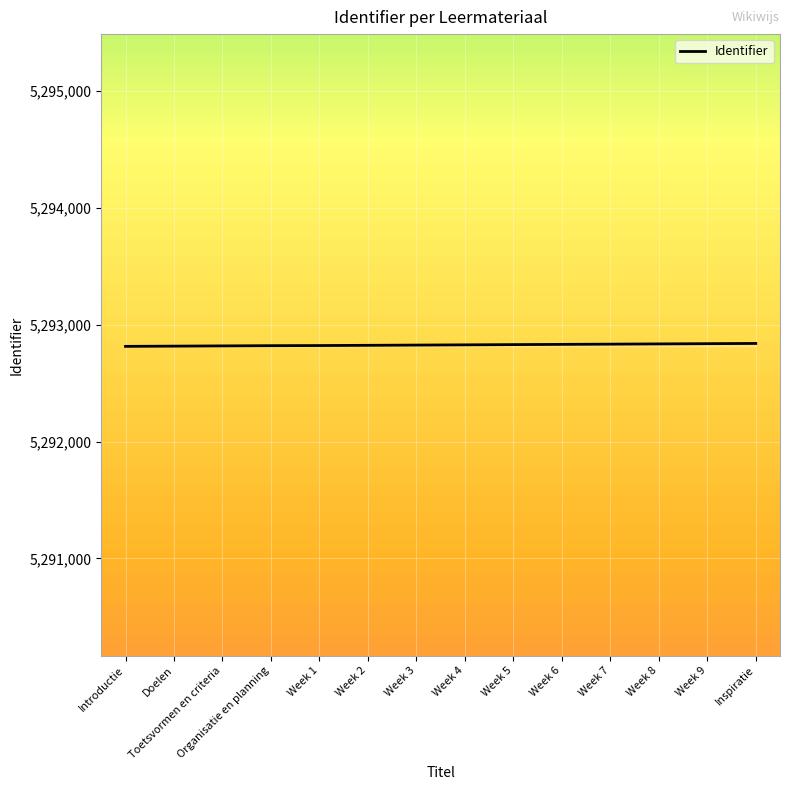

What is the approximate value at Organisatie en planning, to the nearest 10?

5292820